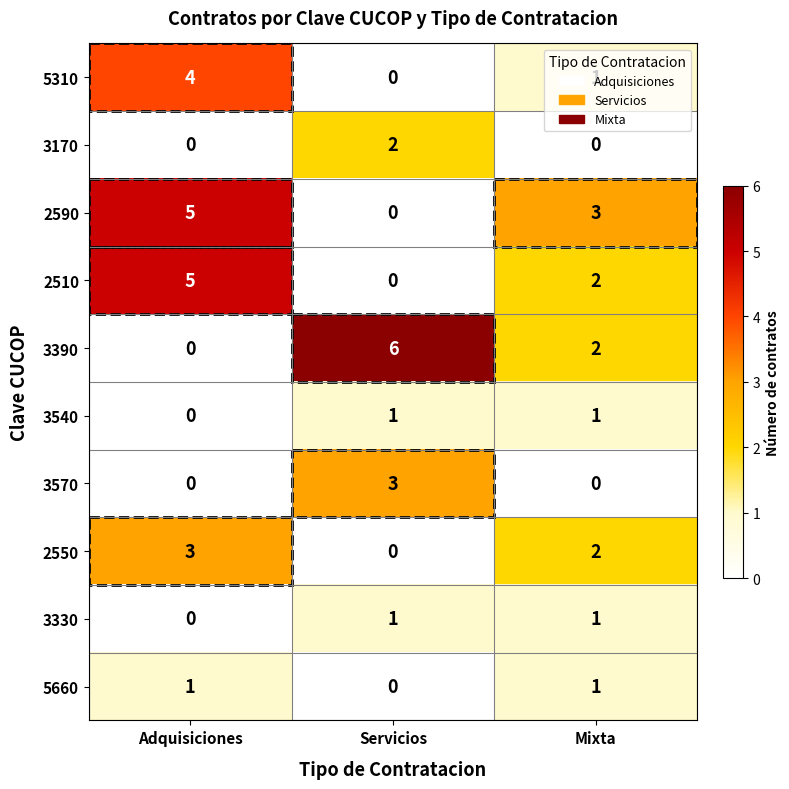

What is the difference between the maximum and minimum values in the 2590 series?

5